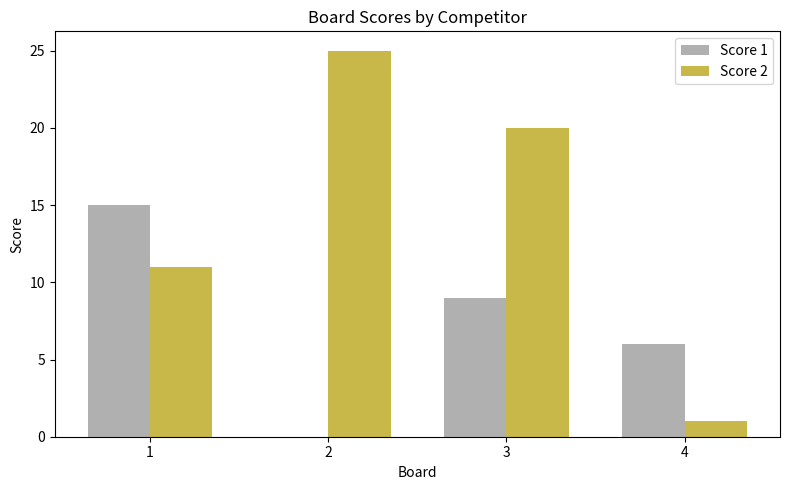

Count the number of categories in the chart.

4